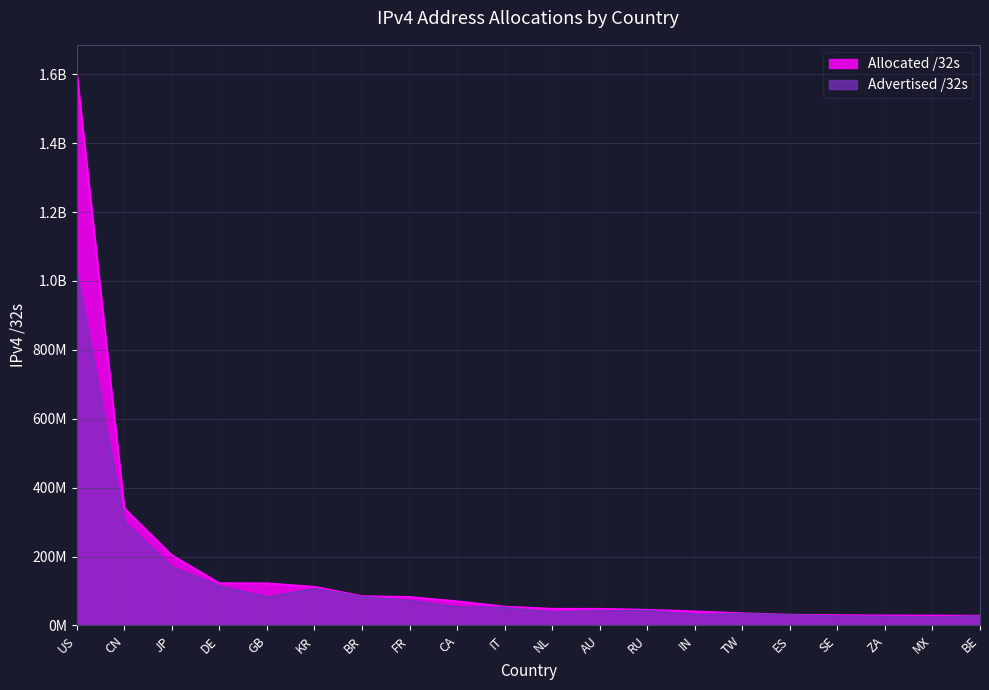

At which category does Advertised /32s reach its first local valley?

GB